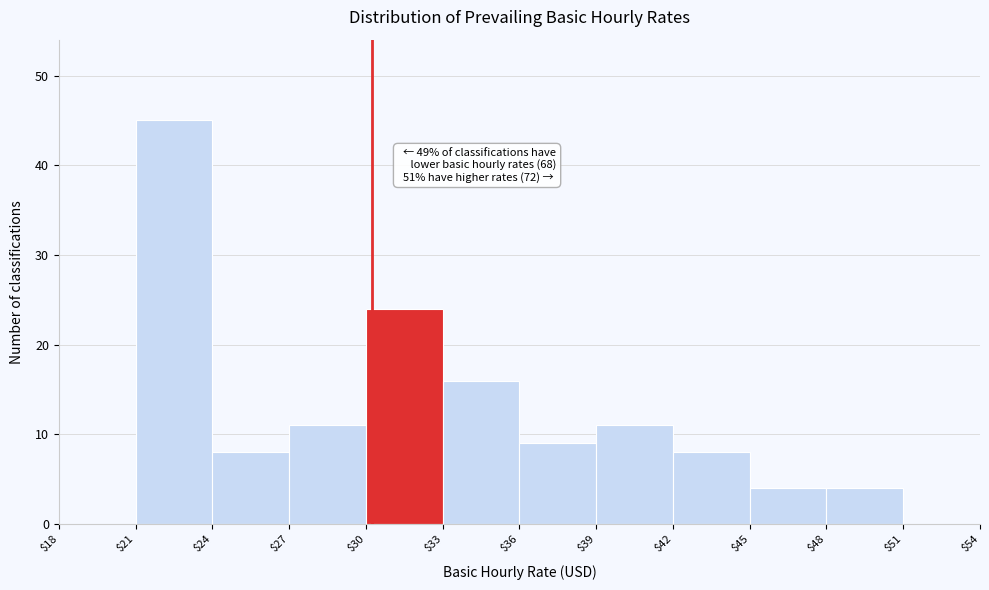

Which range on the x-axis has the tallest bar?

$21 to $24